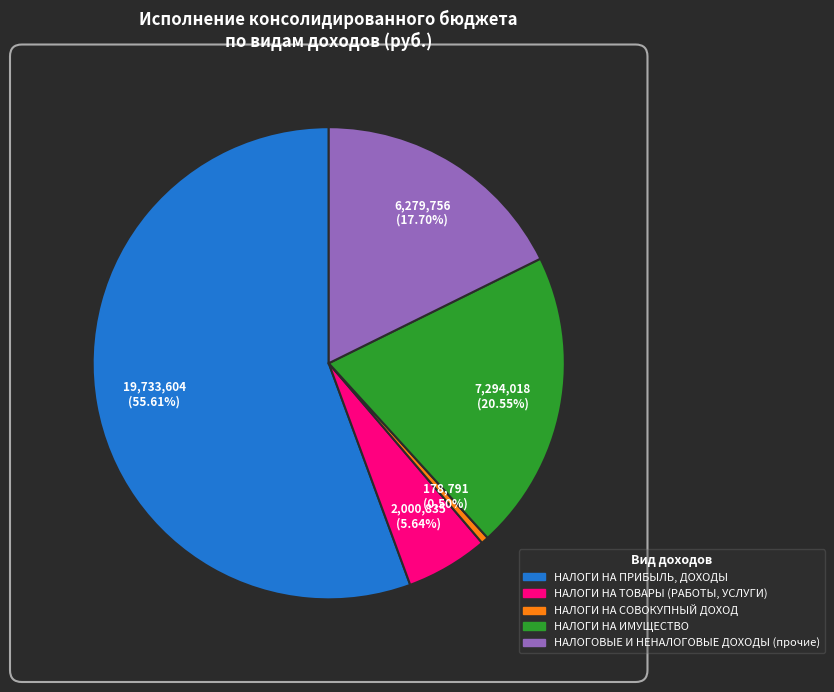

How much of the chart is everything except НАЛОГИ НА ТОВАРЫ (РАБОТЫ, УСЛУГИ)?

94.4%